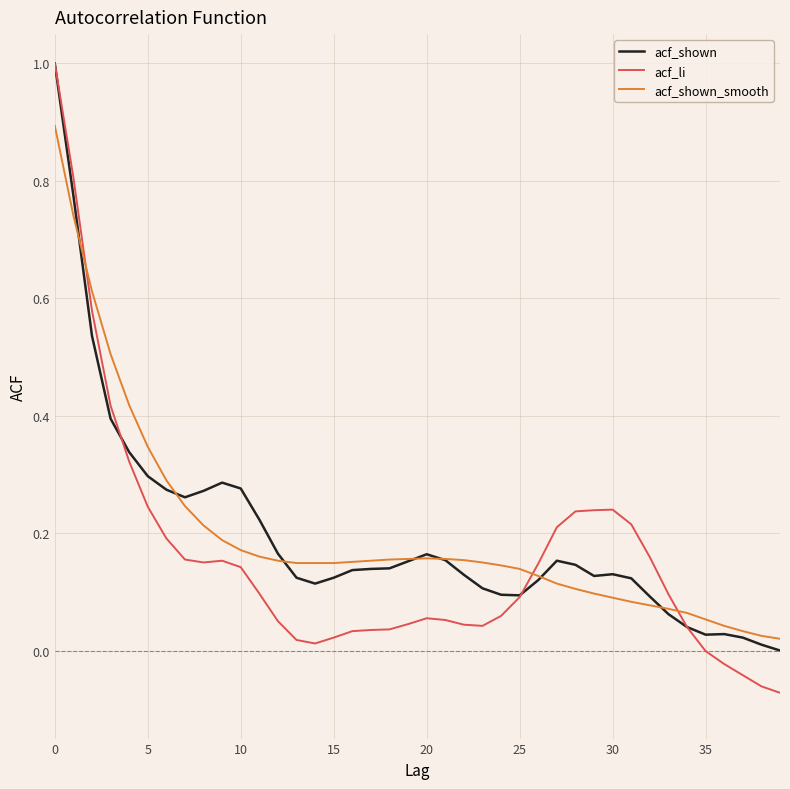

Which series has the largest range (max minus min)?

acf_li